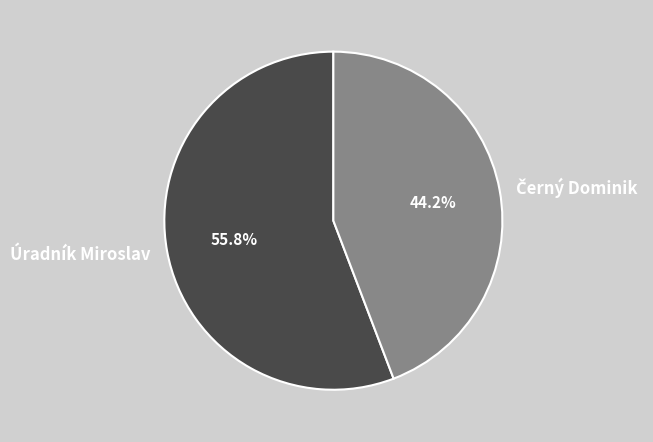

Which category accounts for the majority?

Úradník Miroslav